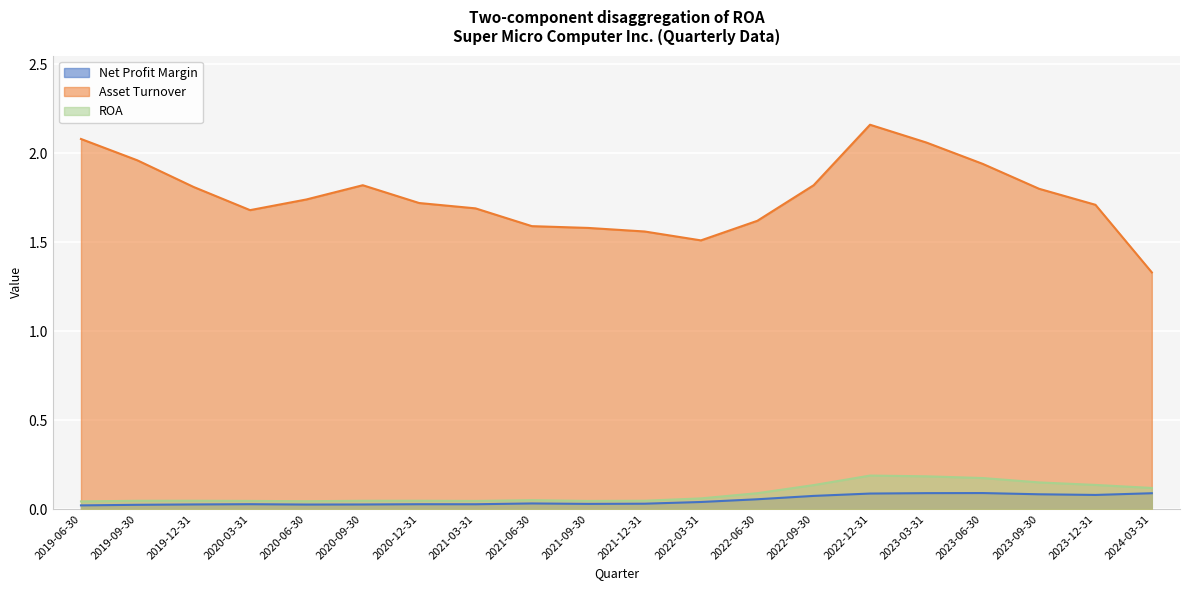

Where is Net Profit Margin nearest to the value 0?

2019-06-30